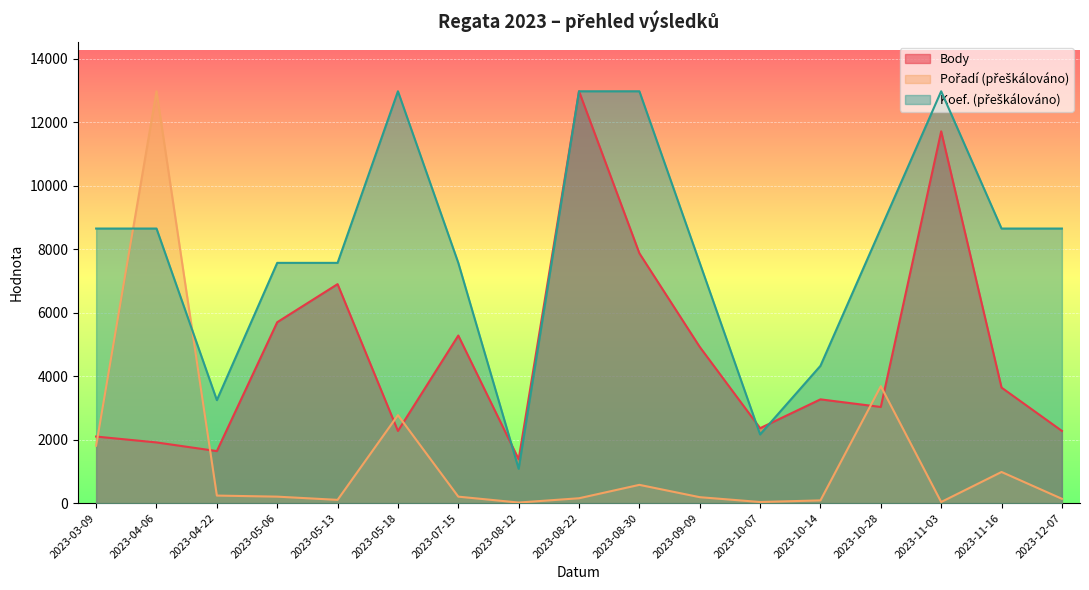

How many distinct data groups are displayed?

3